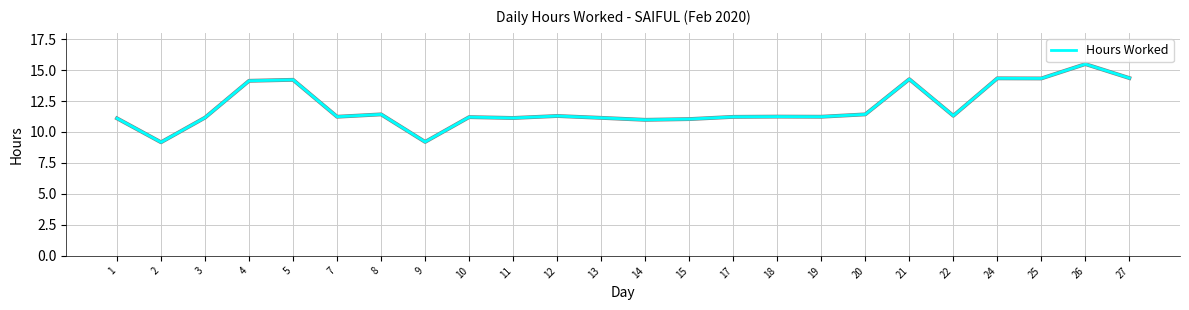

What is the minimum value shown in the chart?

9.2